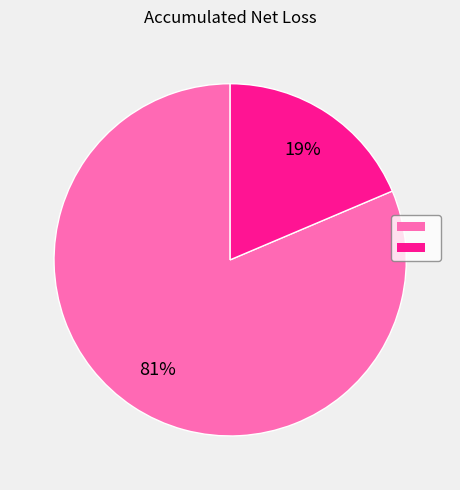

To the nearest percent, what is the average slice percentage?

50%